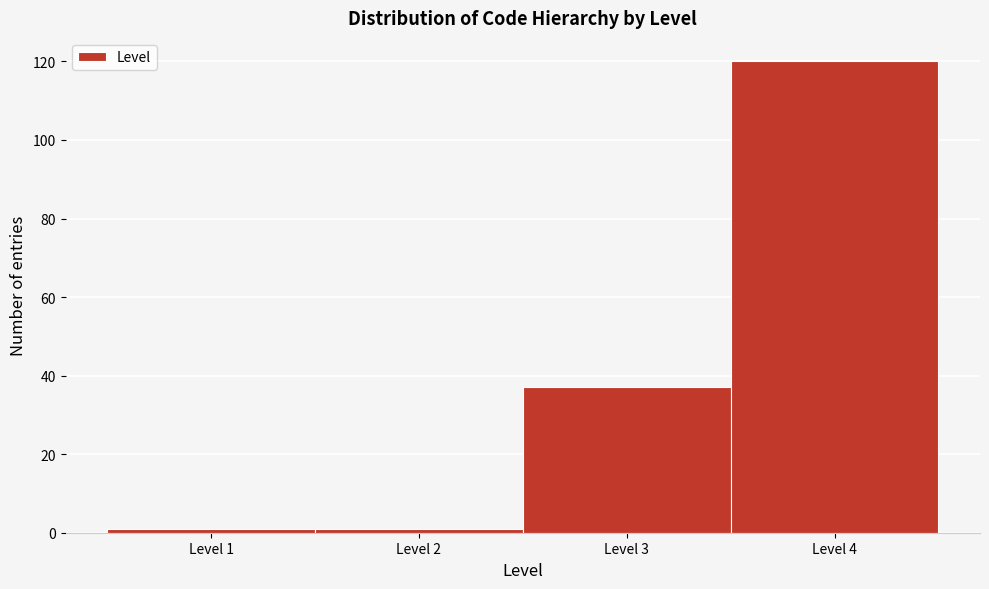

Reading left to right, list every bar in this chart as the range it spans on the x-axis followed by its height. The values are not printed on the chart, so give them approximately, as read against the axis.

0.5 to 1.5: under 2
1.5 to 2.5: under 2
2.5 to 3.5: 38
3.5 to 4.5: 120